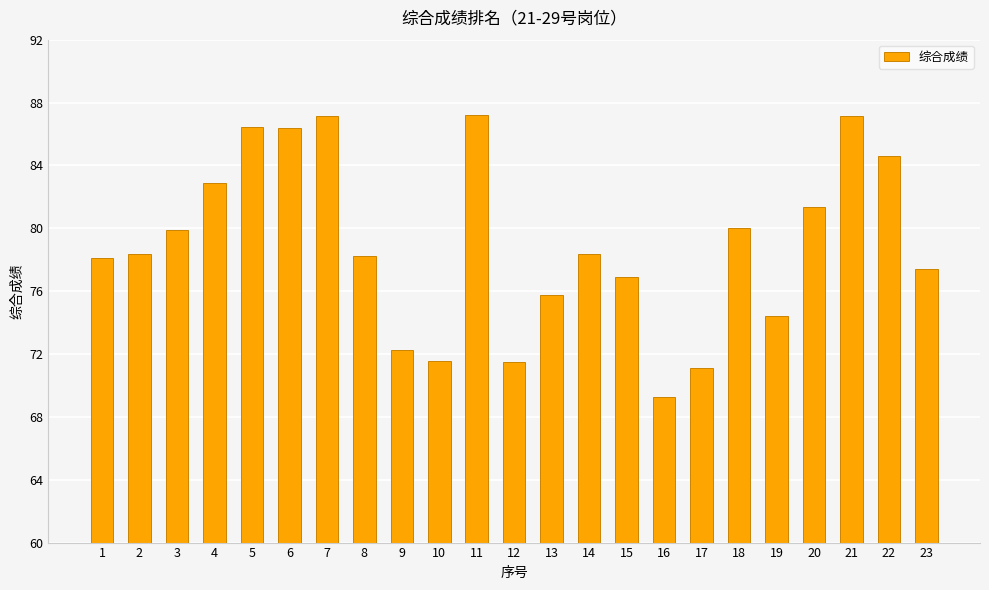

What is the average value?

79.0